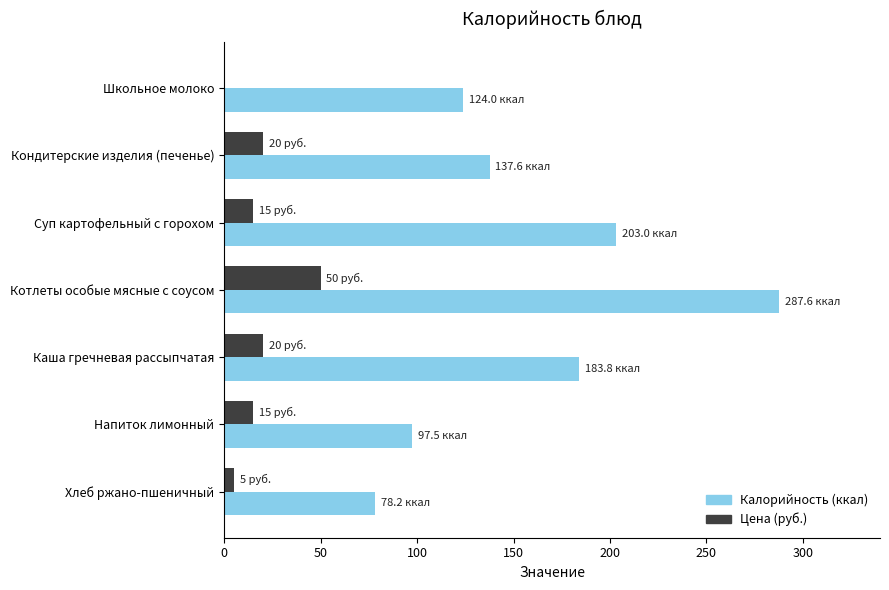

What is the maximum value for Калорийность (ккал)?

287.6